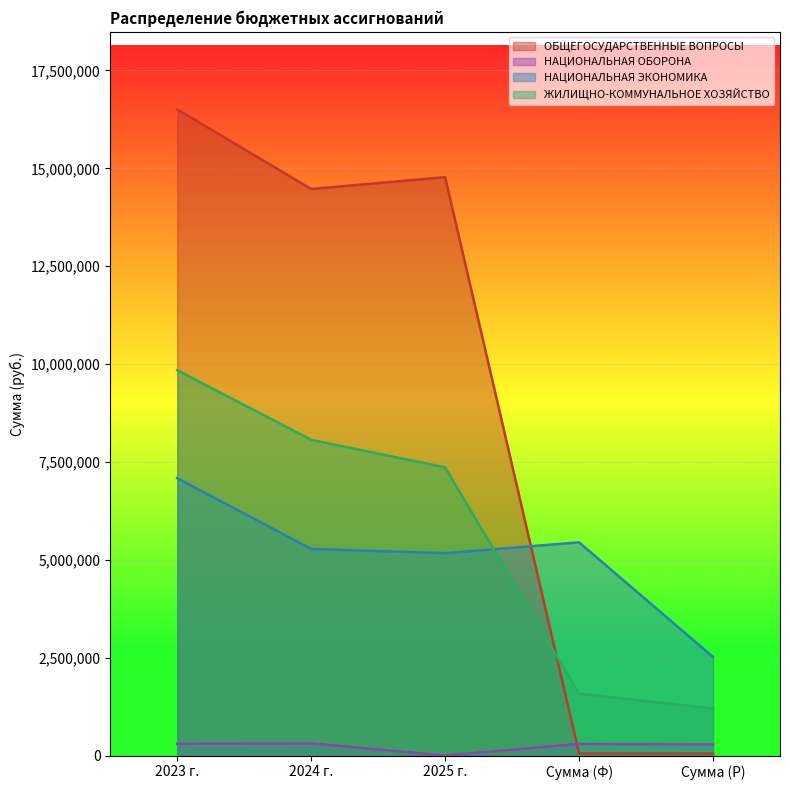

What position from the left is Сумма (Ф)?

4